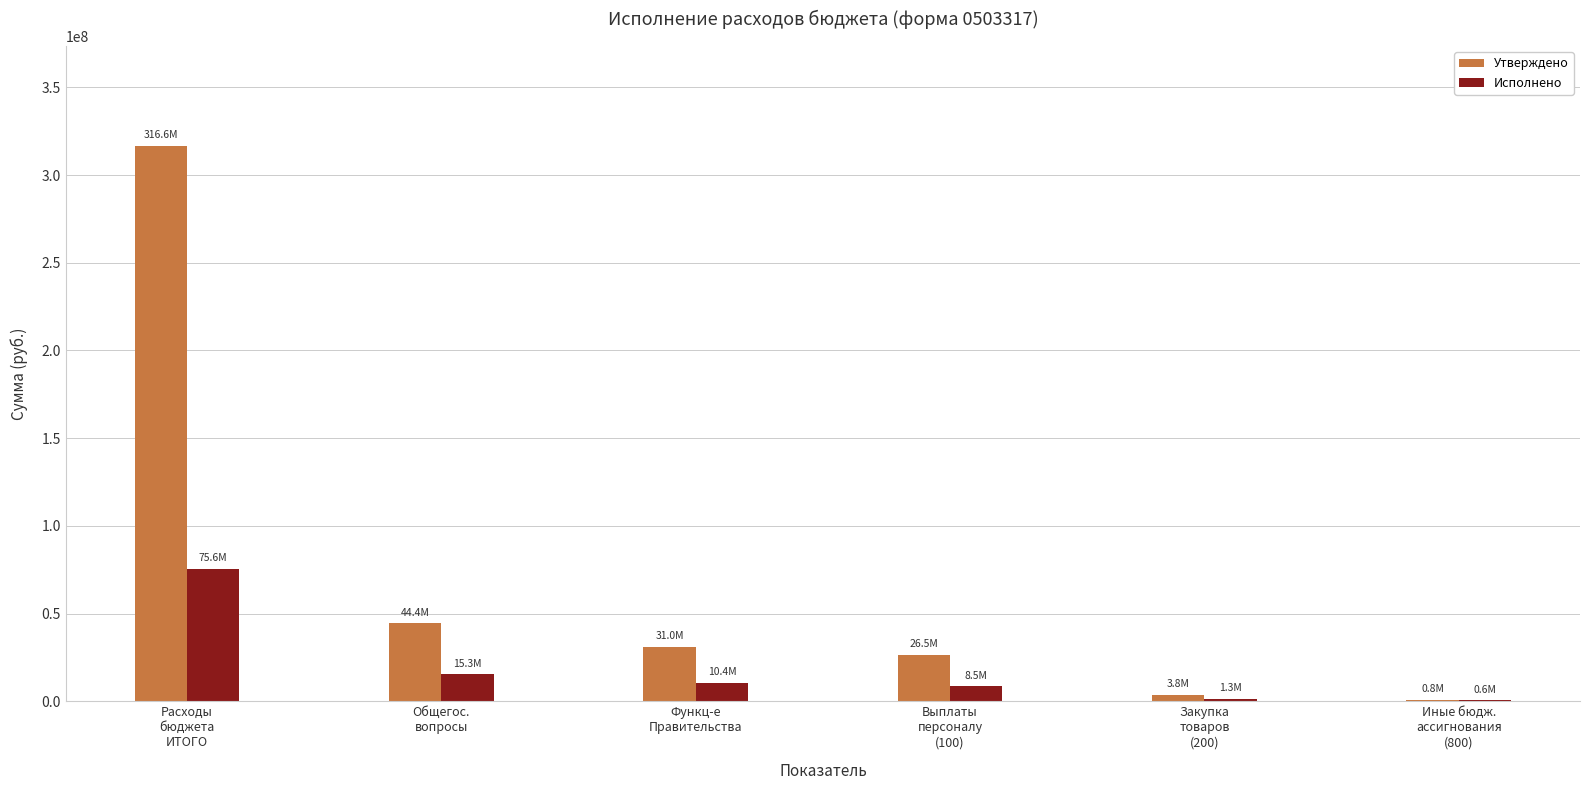

What is the difference between the Утверждено values at Выплаты
персоналу
(100) and Функц-е
Правительства?

4539556.8